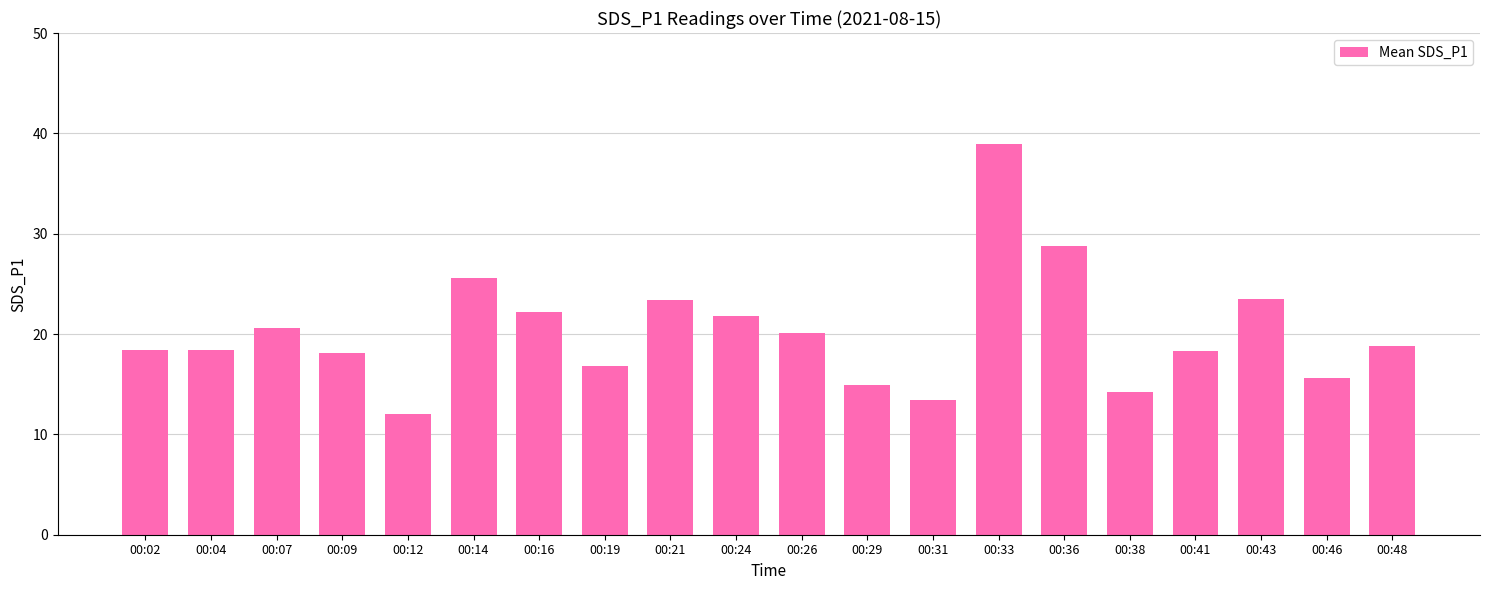

True or false: the data shows 23.4 at 00:21.

True